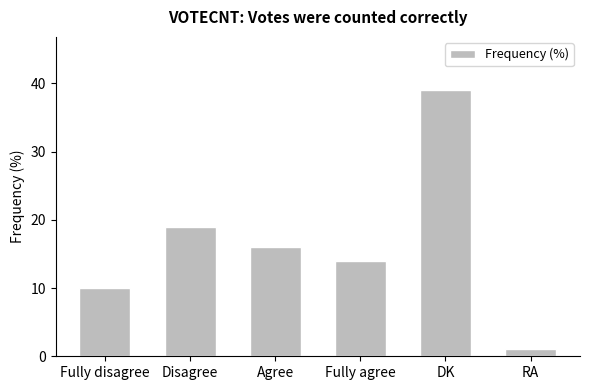

List the labels in order of value, largest first.

DK, Disagree, Agree, Fully agree, Fully disagree, RA